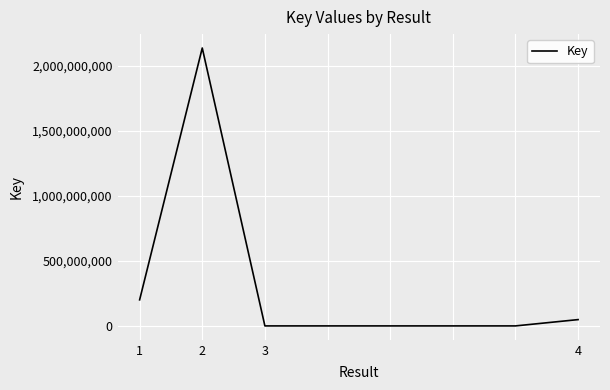

Does the chart display data point markers on the line(s)?

No